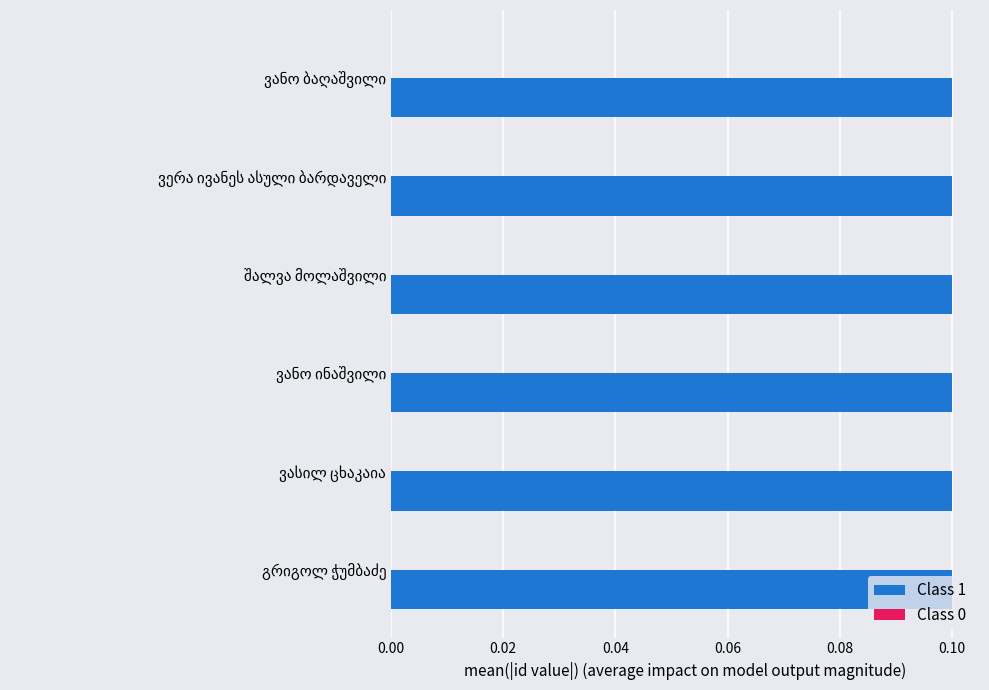

Which series has the largest total across all categories?

Class 1